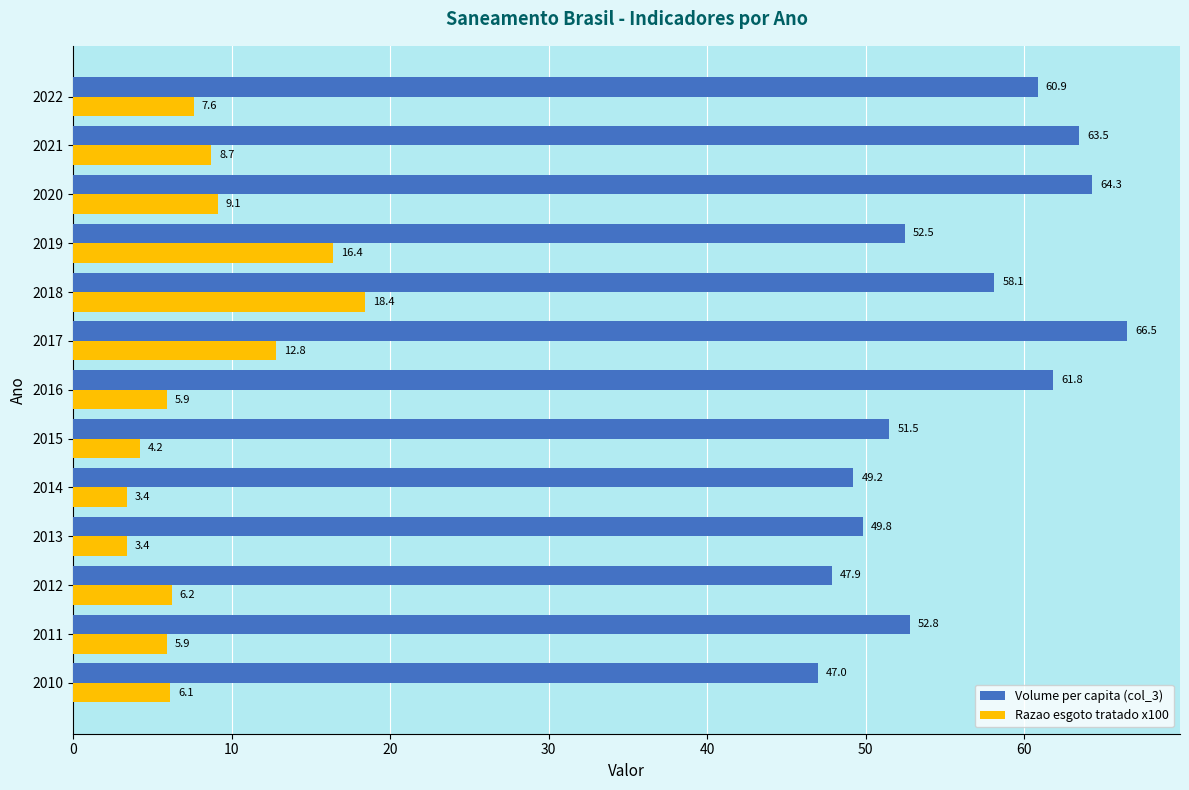

At which category is the sum across all series the highest?

2017